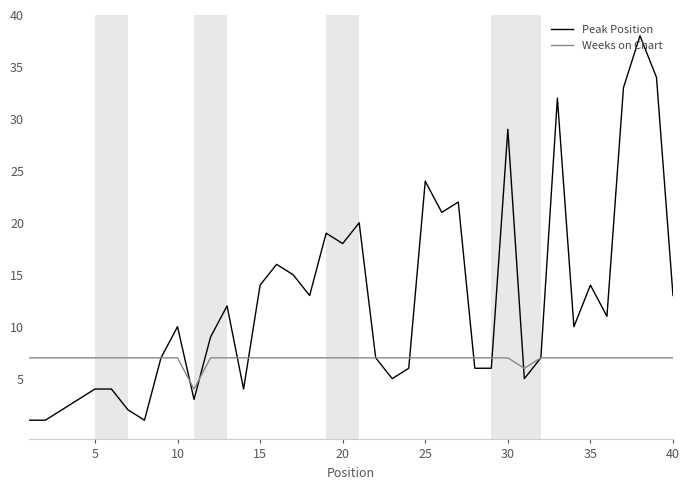

Reading left to right, list all the values displayed in this chart.

Peak Position: 1	1	2	3	4	4	2	1	7	10	3	9	12	4	14	16	15	13	19	18	20	7	5	6	24	21	22	6	6	29	5	7	32	10	14	11	33	38	34	13
Weeks on Chart: 7	7	7	7	7	7	7	7	7	7	4	7	7	7	7	7	7	7	7	7	7	7	7	7	7	7	7	7	7	7	6	7	7	7	7	7	7	7	7	7